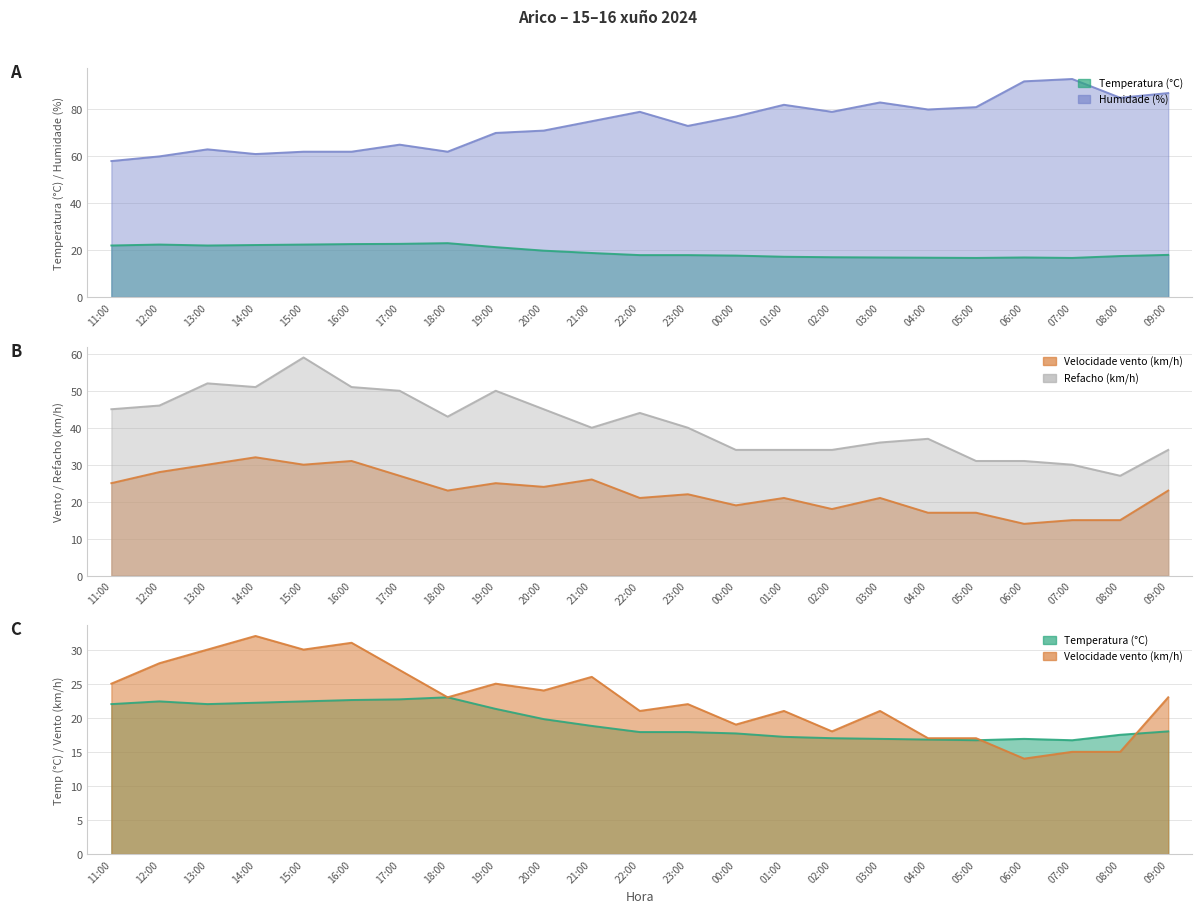

Where is the first local maximum for Refacho (km/h)?

13:00